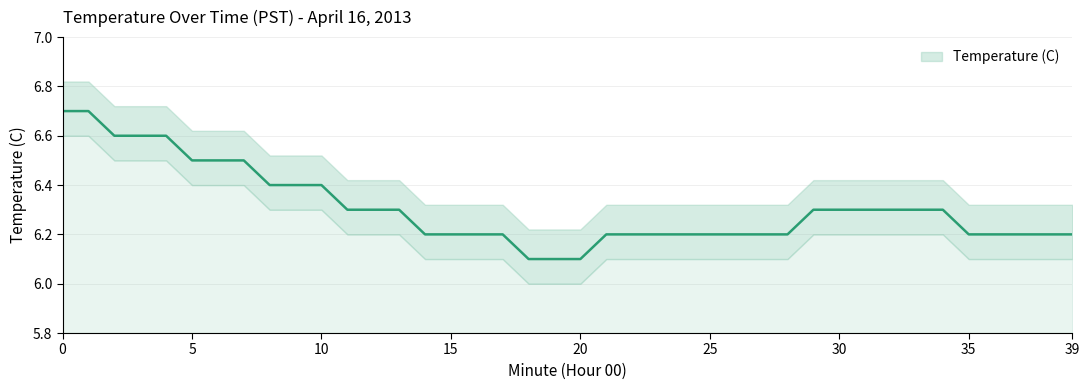

The value at 24 is 6.2. True or false?

True